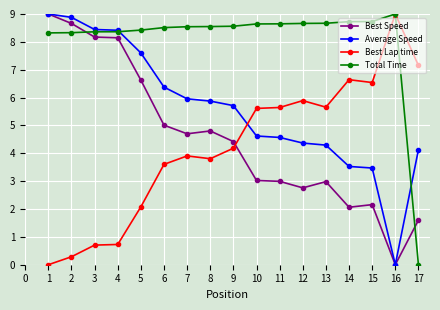

How many intersections are there between Total Time and Average Speed?

2